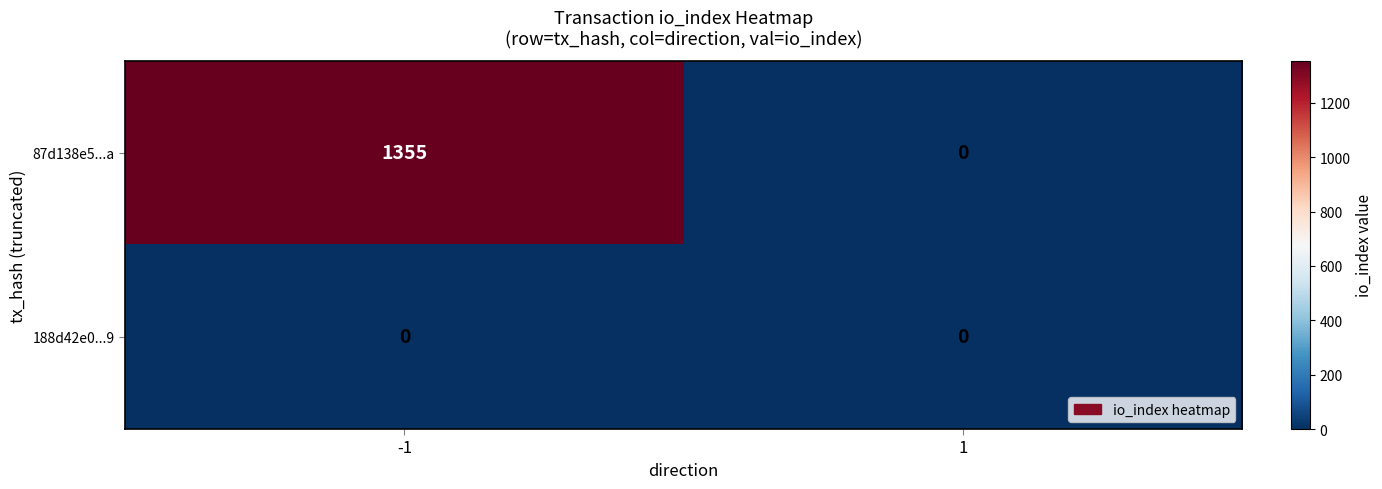

Between -1 and 1, which series saw the biggest shift?

87d138e5...a